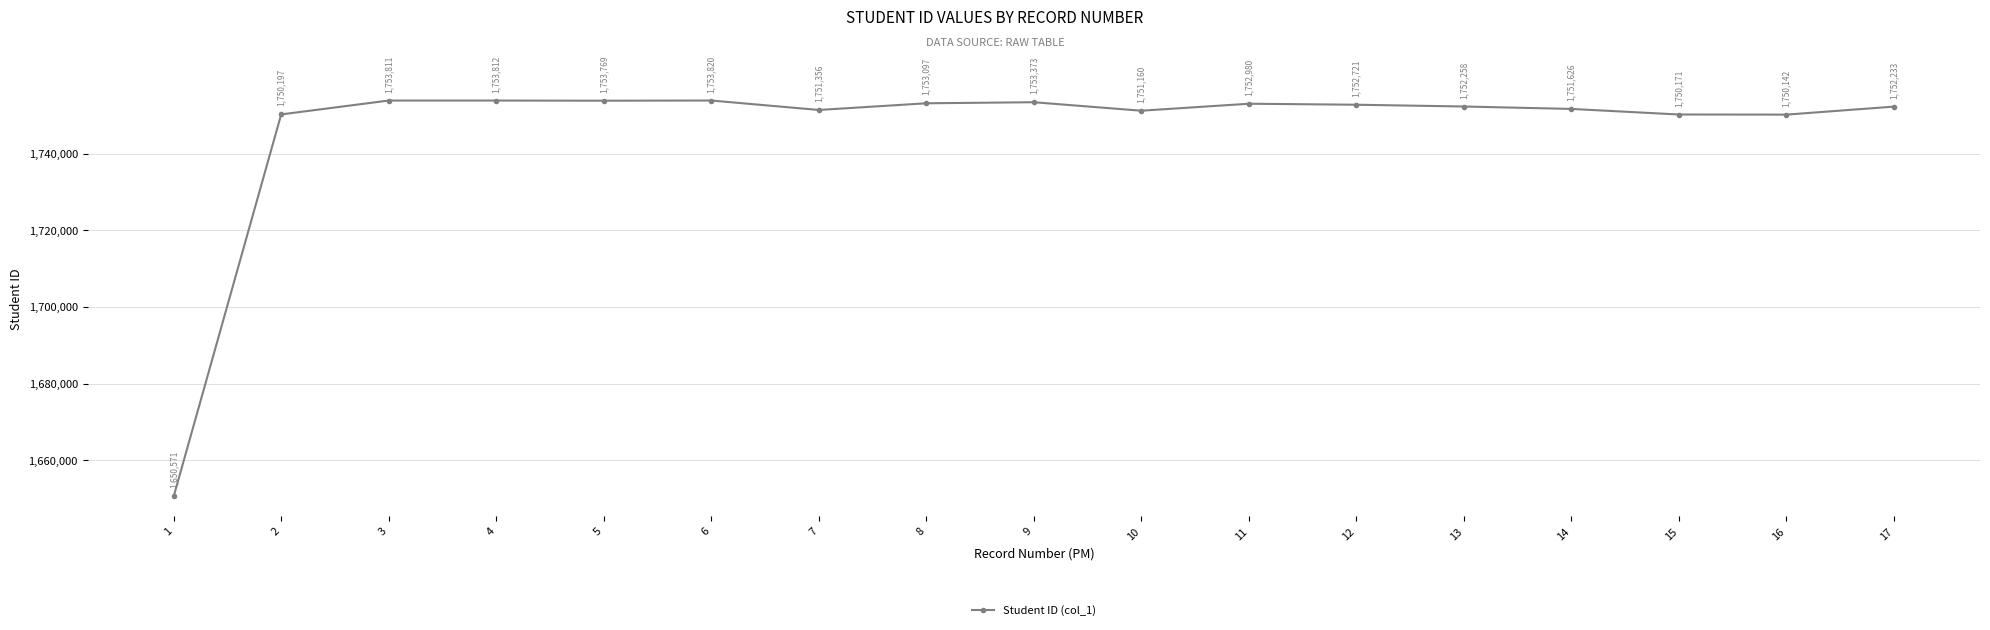

The chart shows a value of 1039117 at 3. True or false?

False